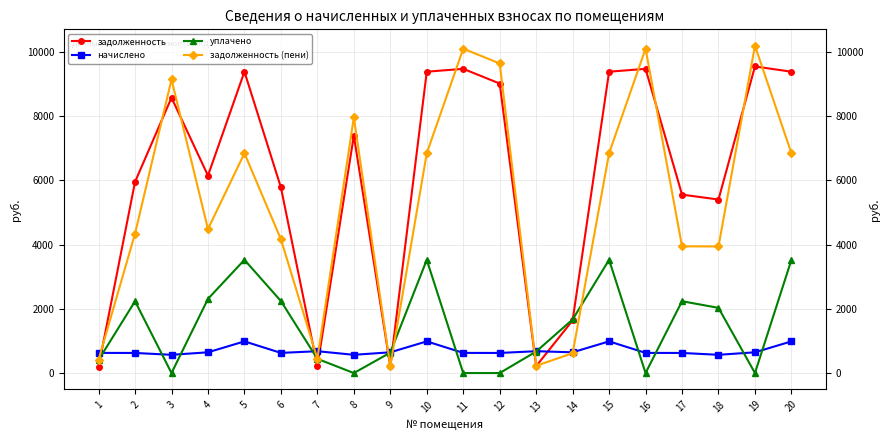

True or false: начислено and задолженность intersect in this chart.

True